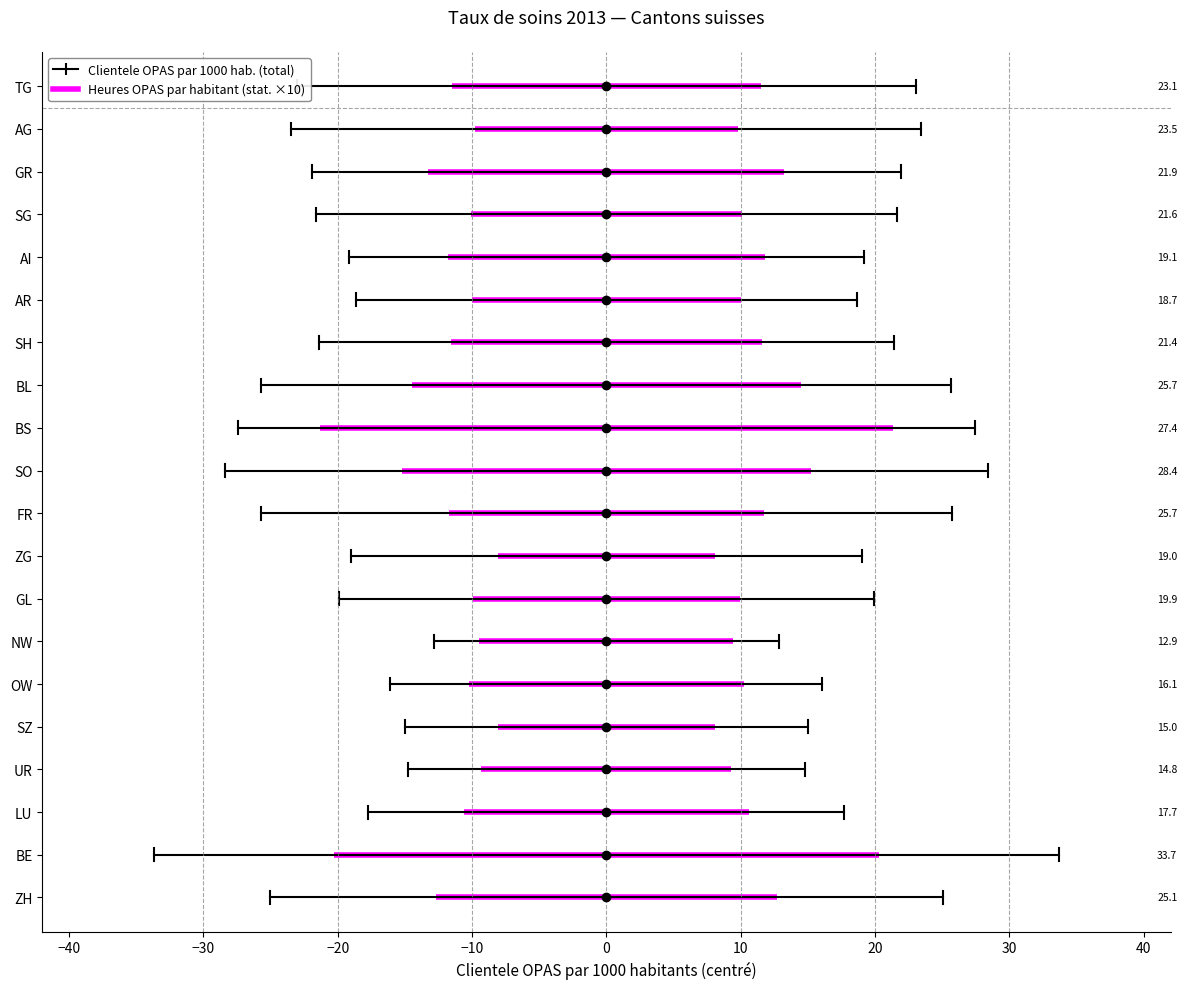

What is the sum of the Heures OPAS par habitant (stat.) values at TG and UR?

2.1